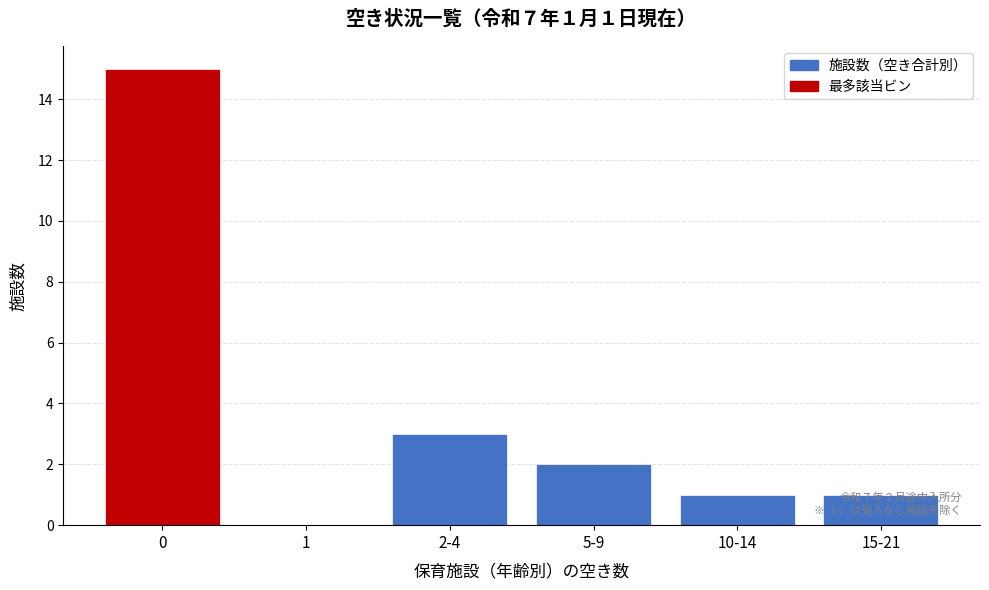

At which label is the value closest to 7?

2-4